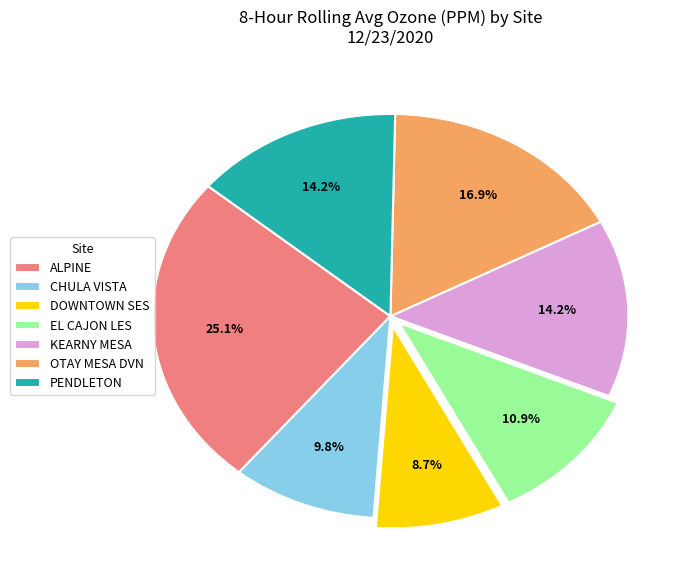

What is the smallest slice in the pie chart?

DOWNTOWN SES